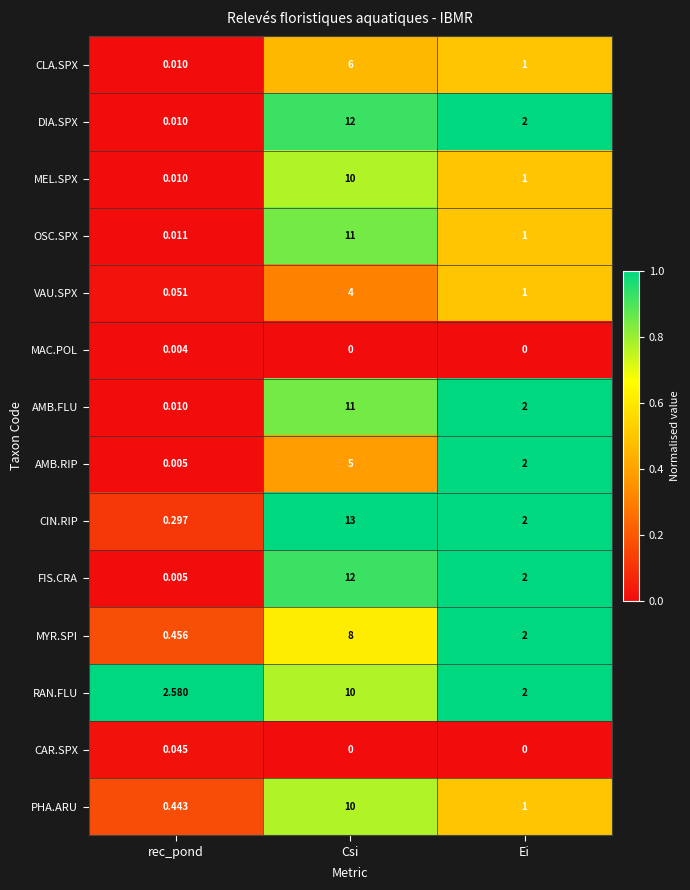

Which series changed the most between rec_pond and Csi?

CIN.RIP